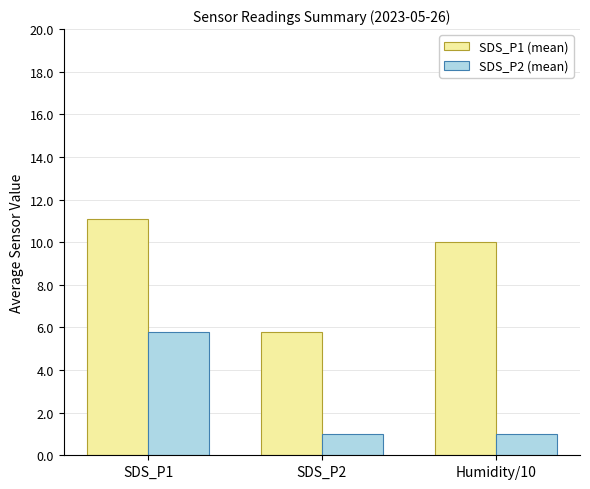

What is the spread (max minus min) of values at SDS_P1?

5.3